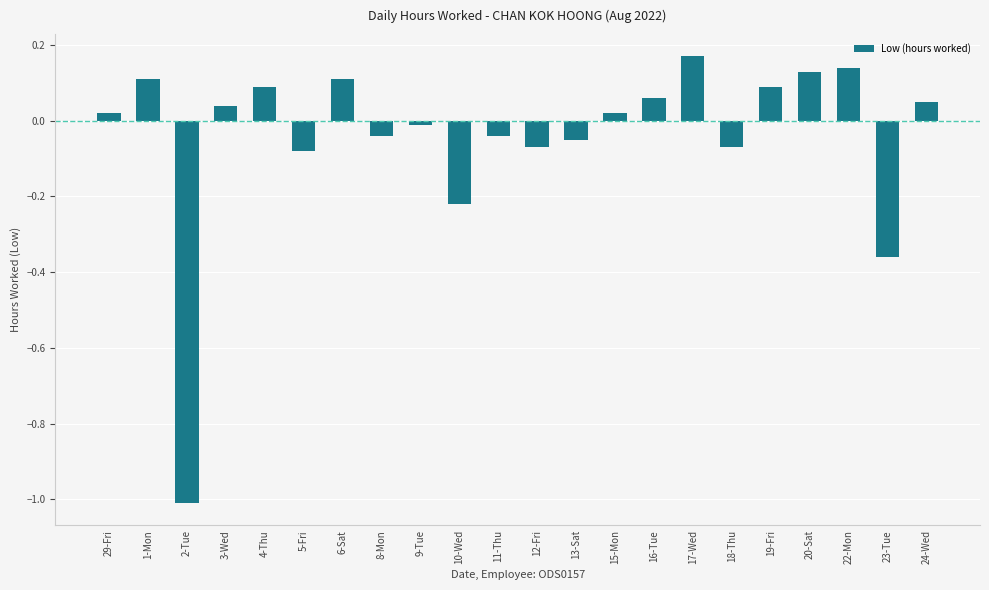

What is the minimum value shown in the chart?

-1.0